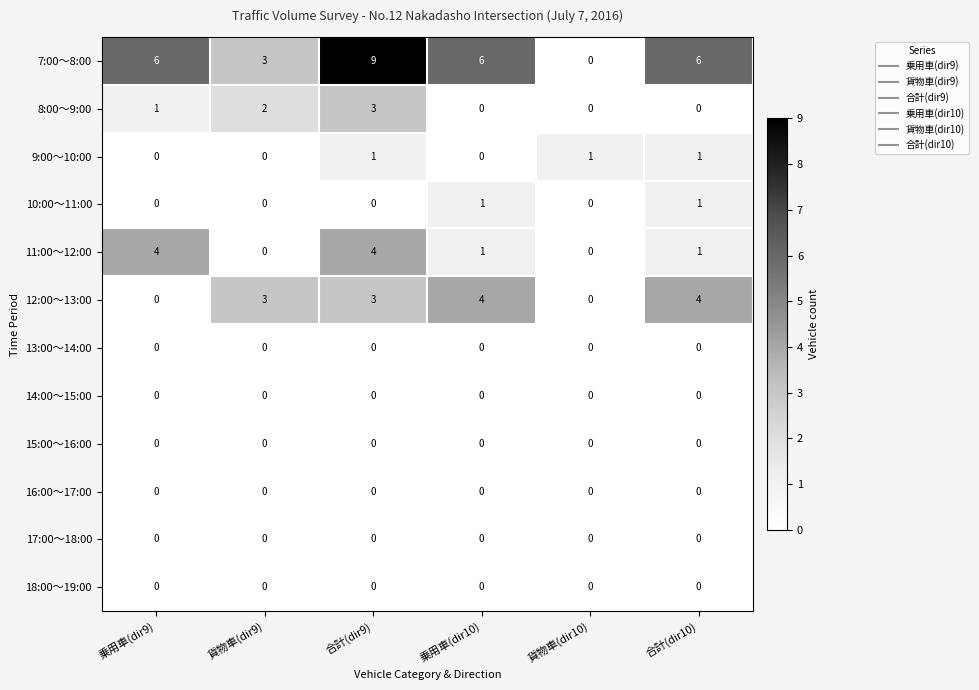

The value of 11:00～12:00 at 貨物車(dir10) is 2. True or false?

False